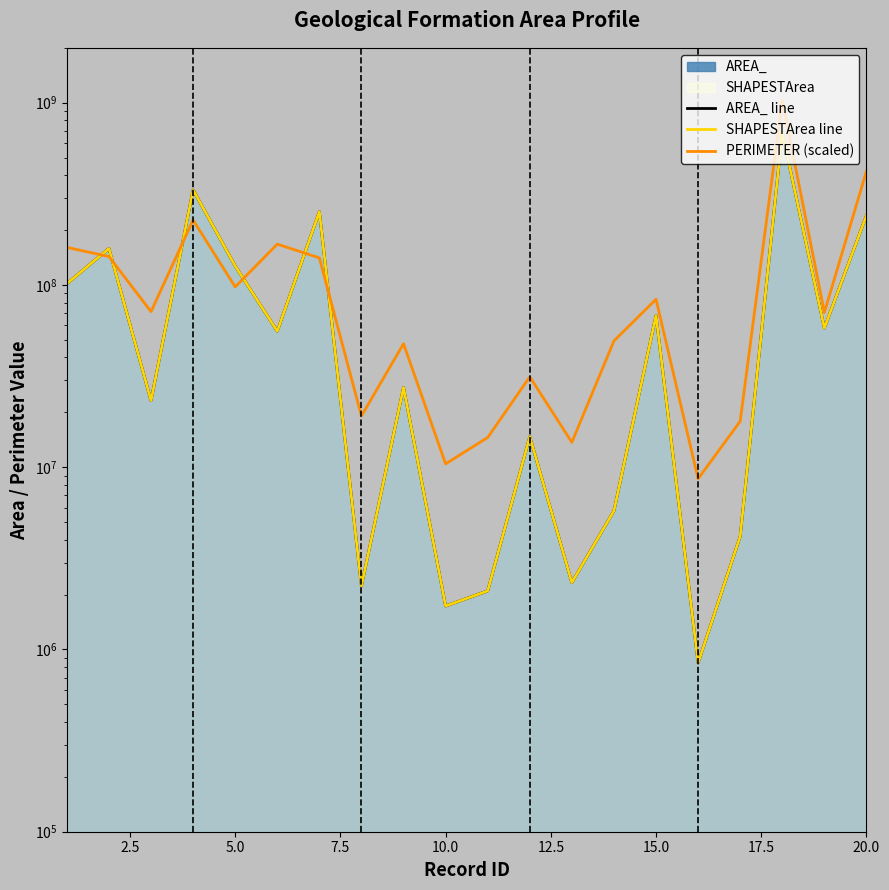

What is the minimum value for PERIMETER (scaled)?

8640188.3